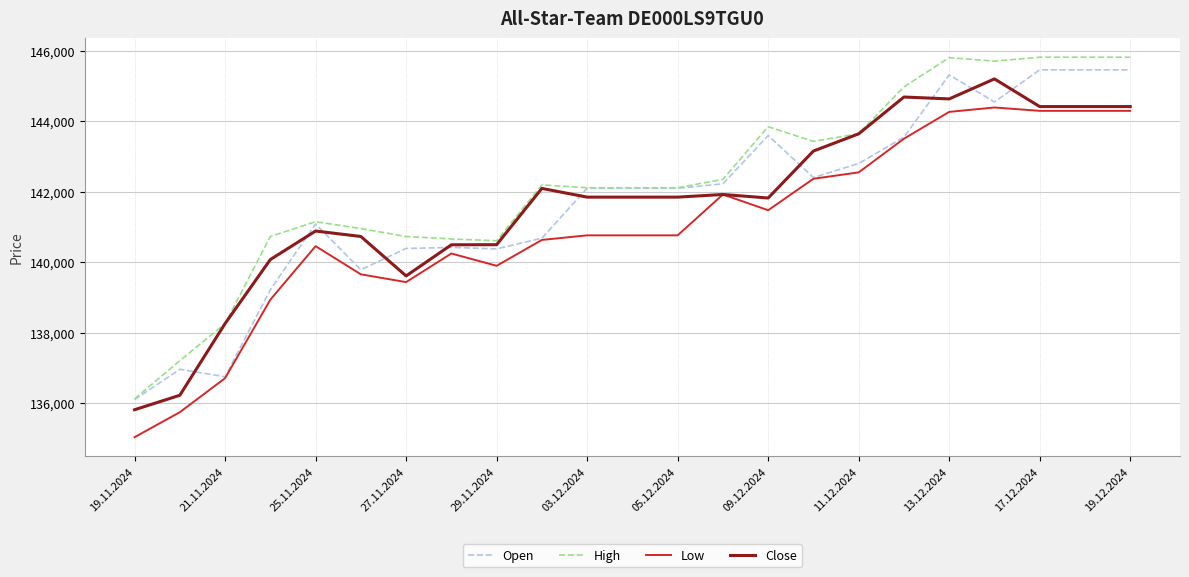

Which series has the largest range (max minus min)?

High